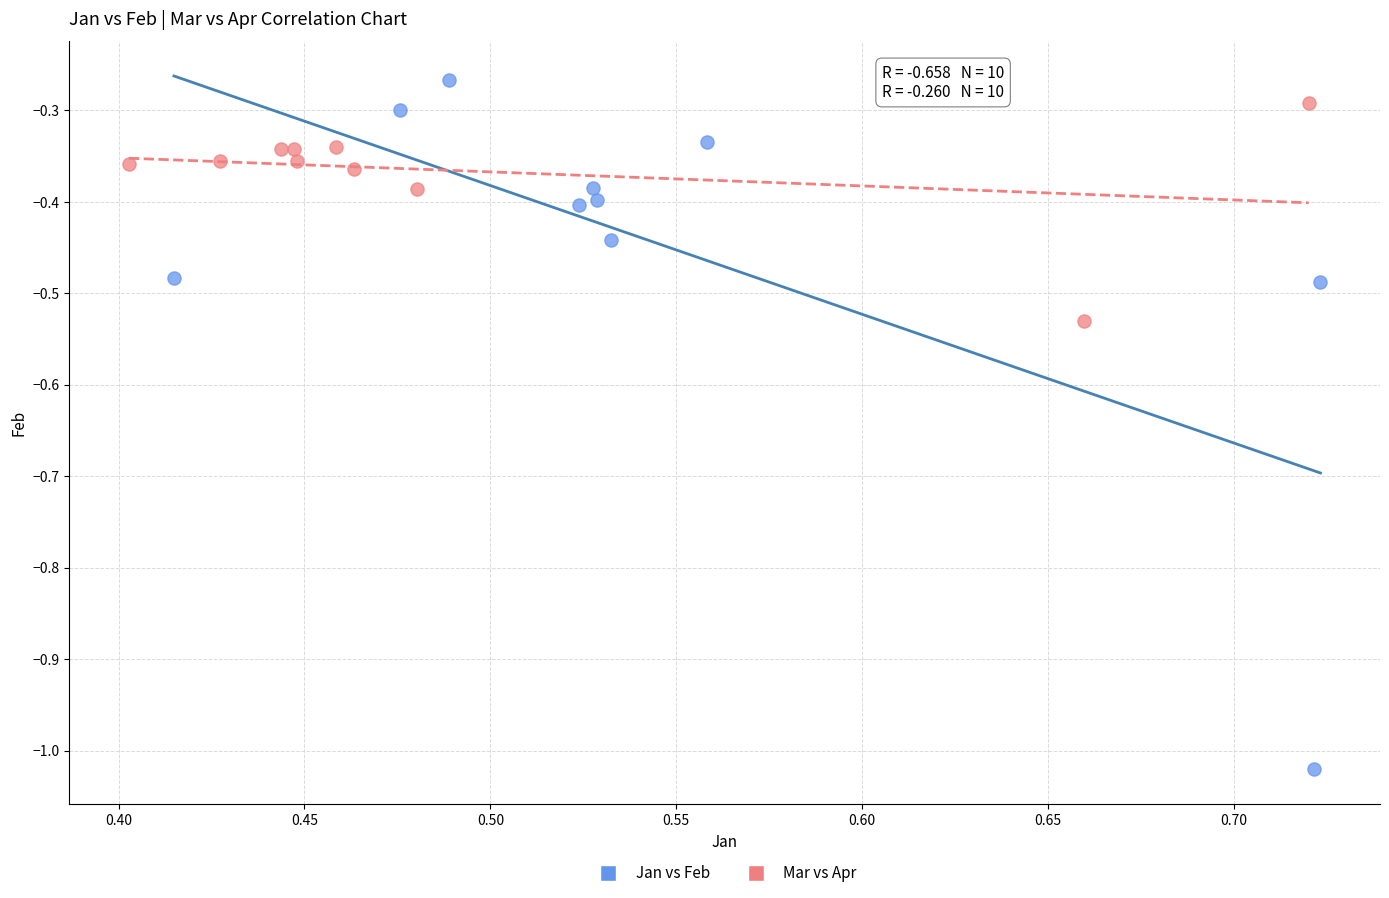

Which series contains the lowest Y value?

Jan vs Feb